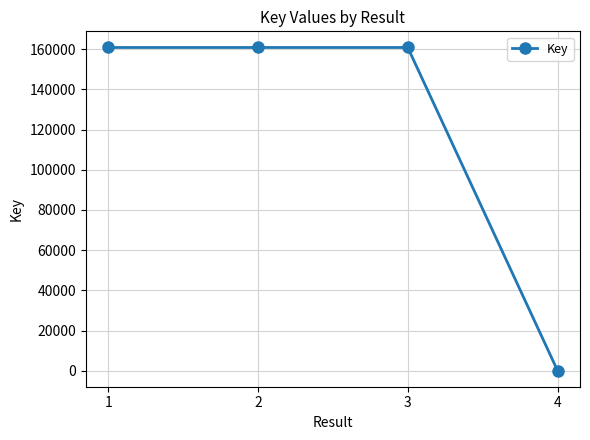

What is the sum of the values at 3 and 4?

160938